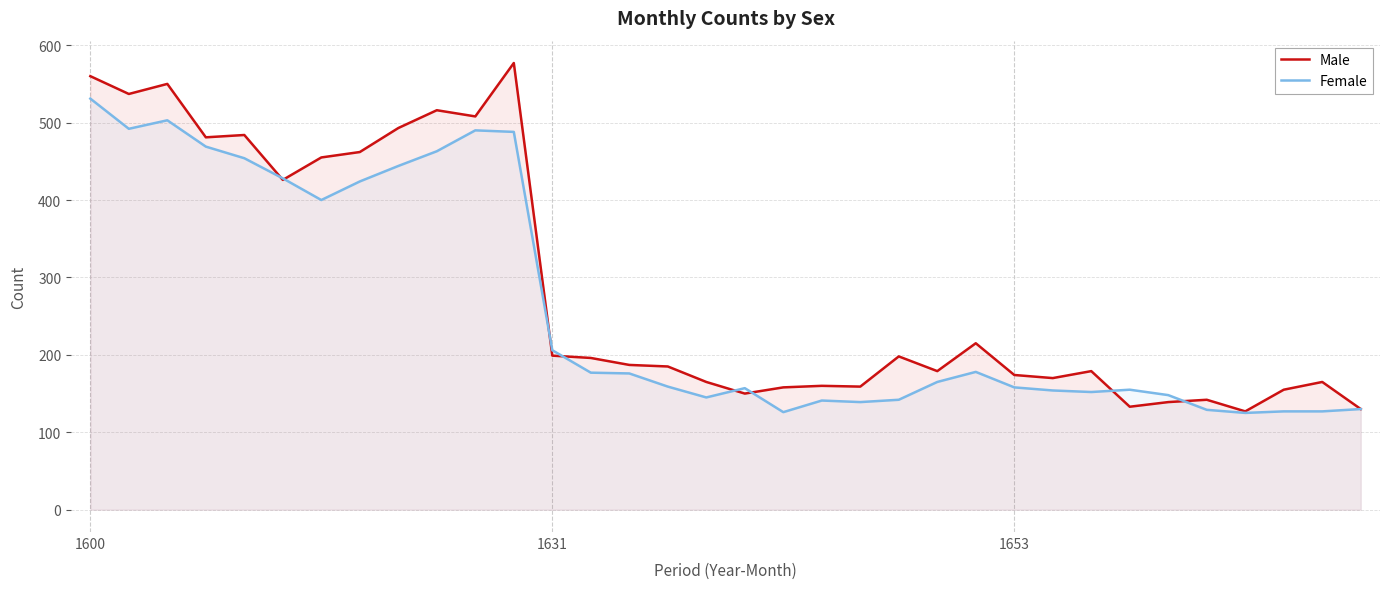

At which label does Female reach its peak?

1600